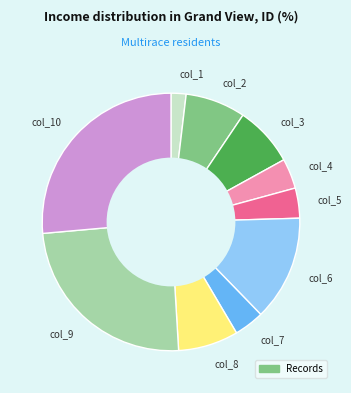

Does any single category account for the majority?

No